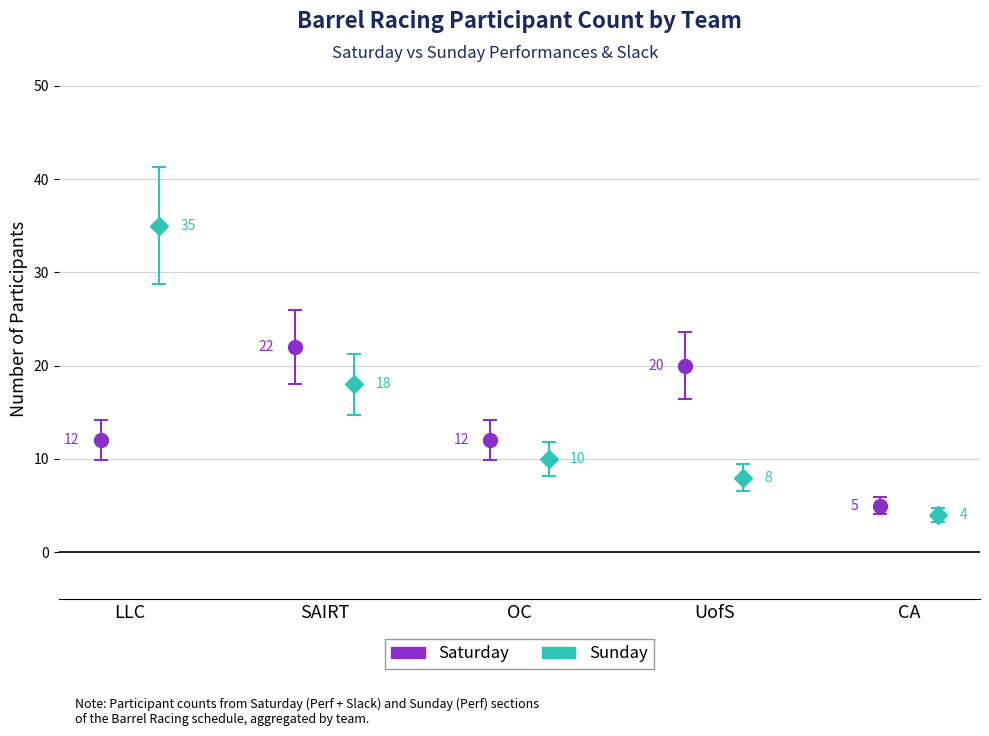

How many groups of bars are there?

5